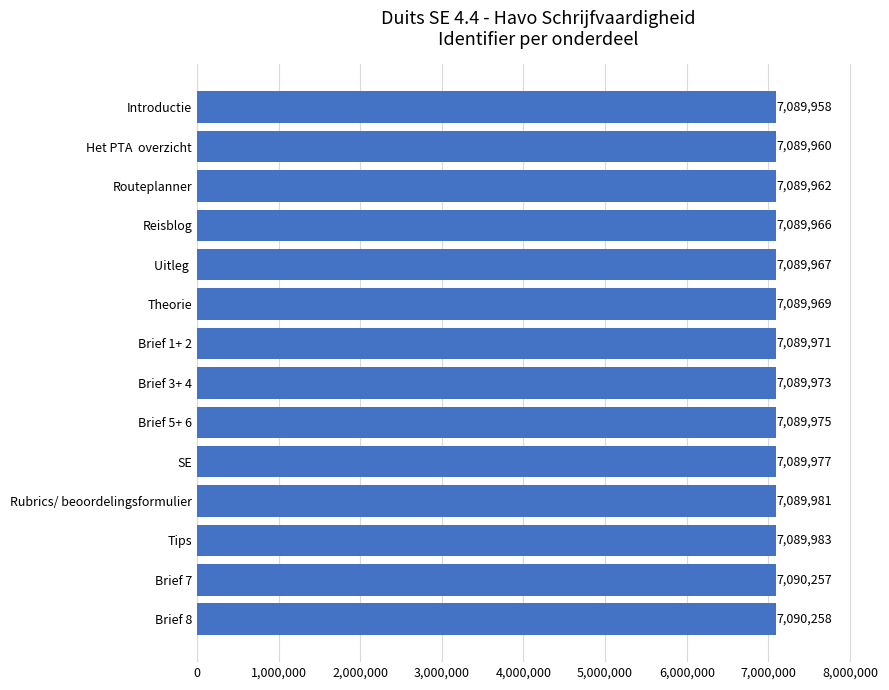

What is the average value?

7090011